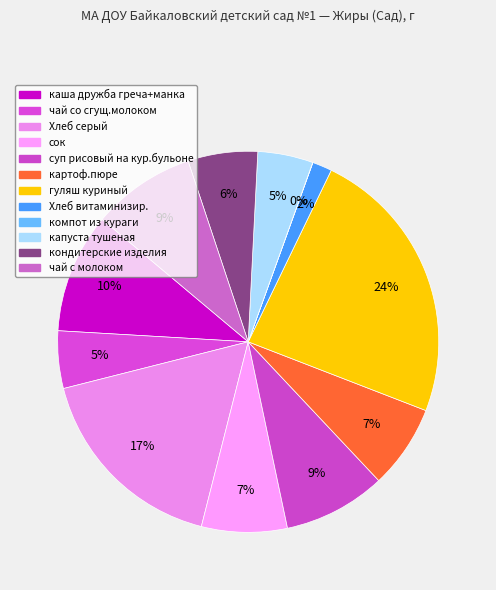

To the nearest percent, what is the combined percentage of гуляш куриный and суп рисовый на кур.бульоне?

32%